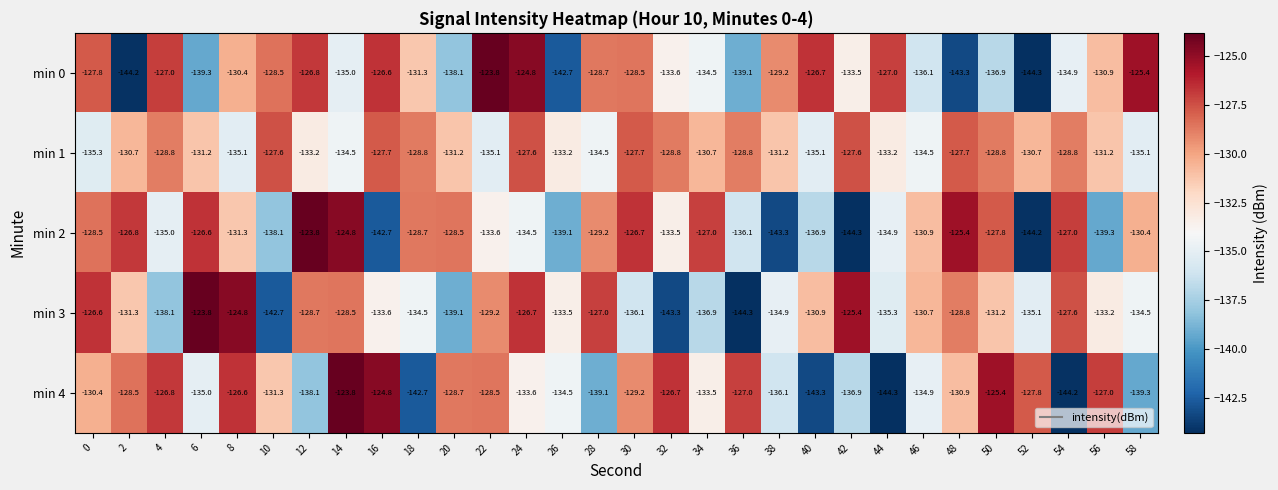

At which category is the sum across all series the highest?

14